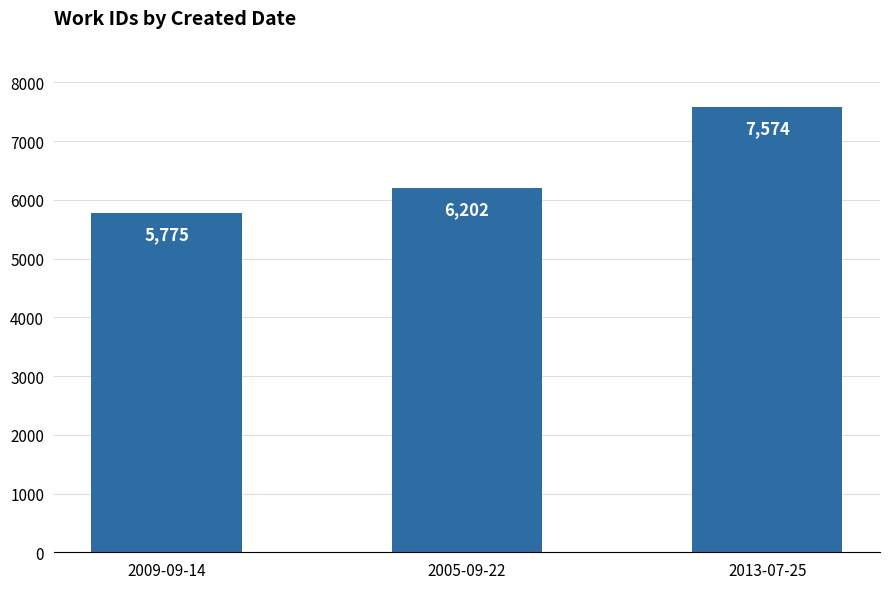

Rank the categories by value from lowest to highest.

2009-09-14, 2005-09-22, 2013-07-25